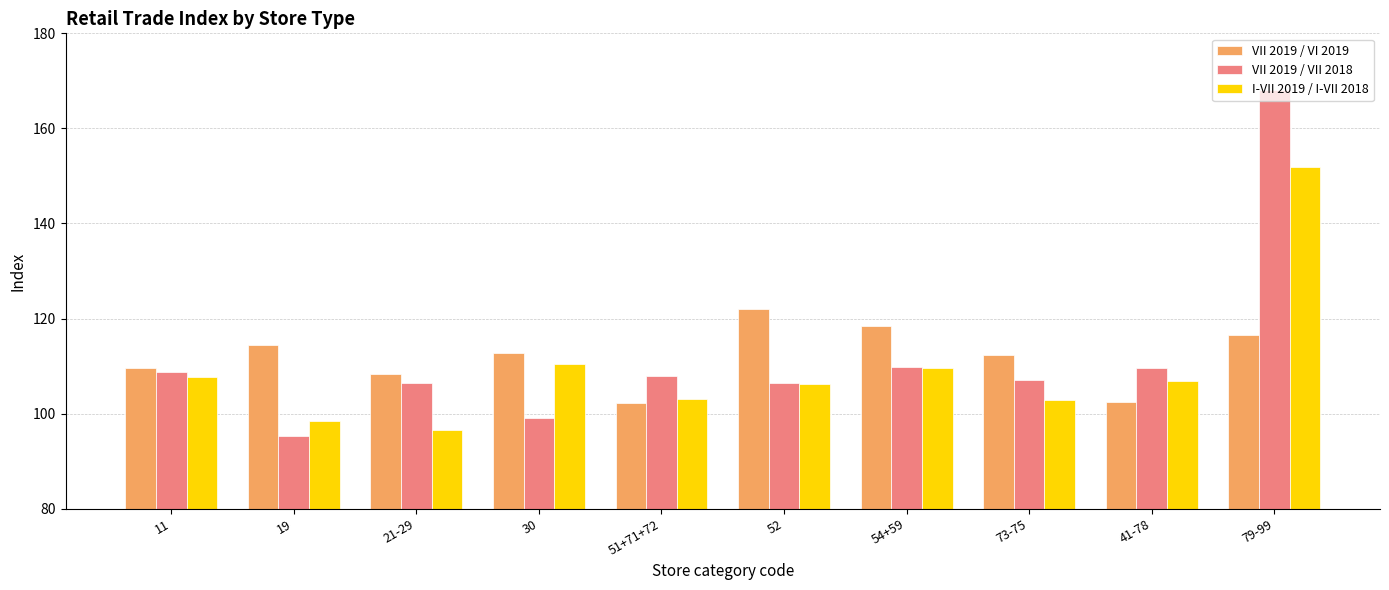

Are the bars horizontal?

No